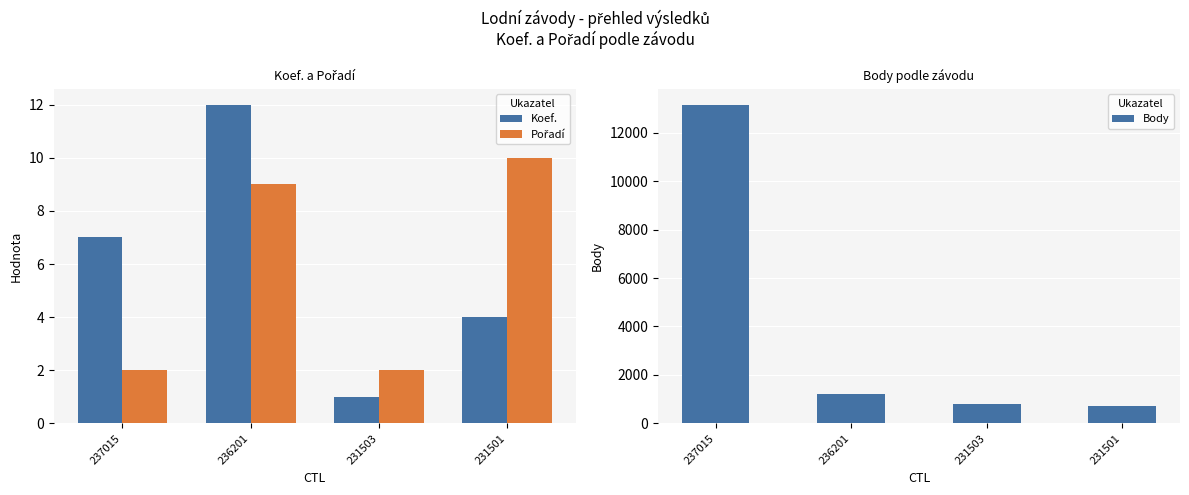

At 237015, list the series in order from smallest to largest.

Pořadí, Koef., Body